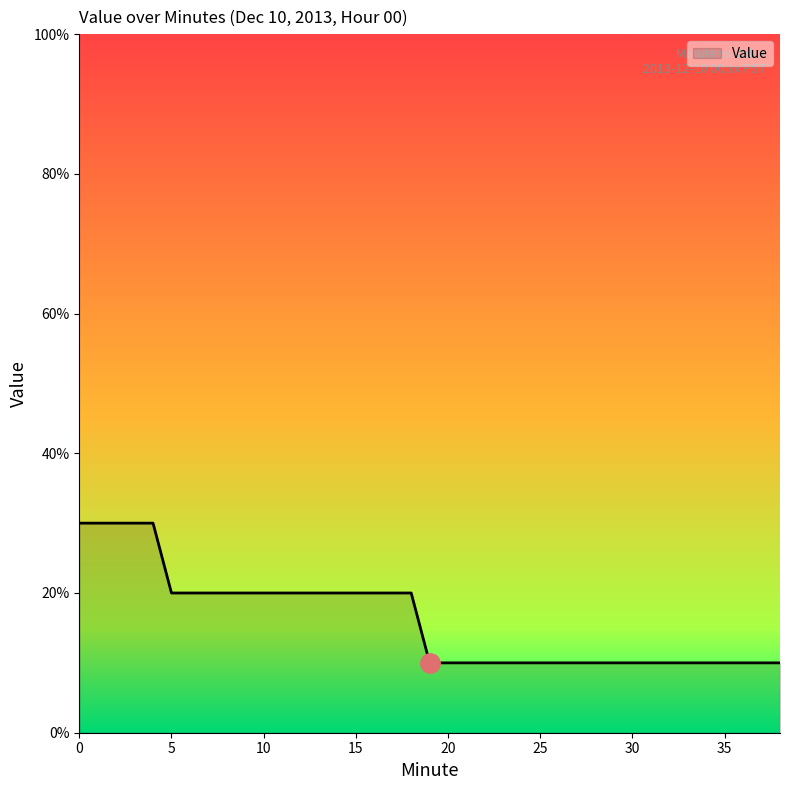

Does the chart display data point markers on the line(s)?

No